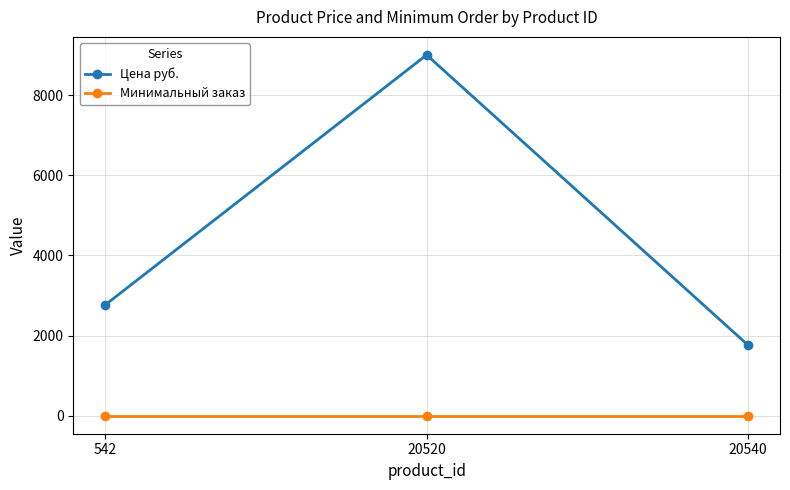

What is the value of the Цена руб. point at the 3rd from the left?

1765